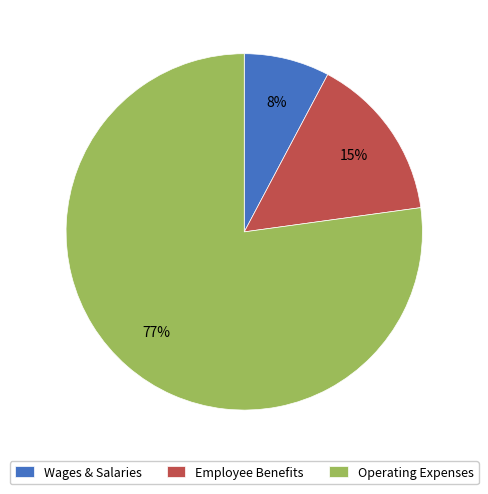

To the nearest percent, what portion does Employee Benefits represent?

15%